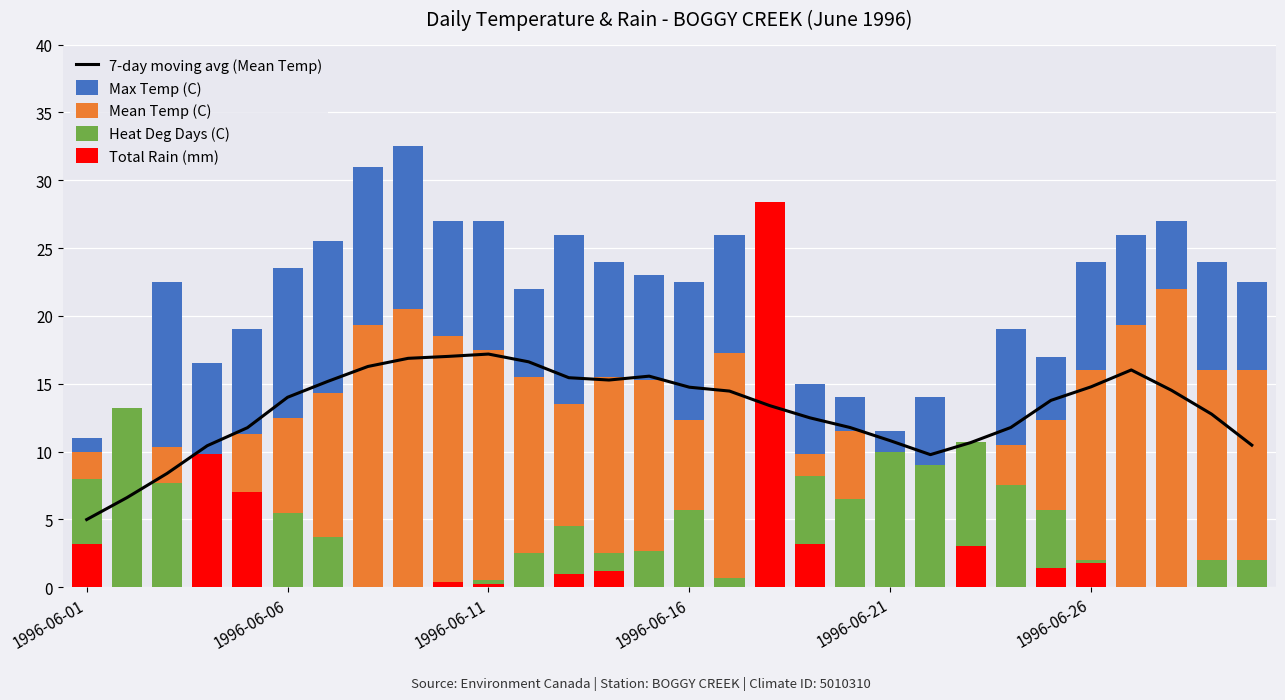

What is the average value of the Heat Deg Days (C) series?

4.5